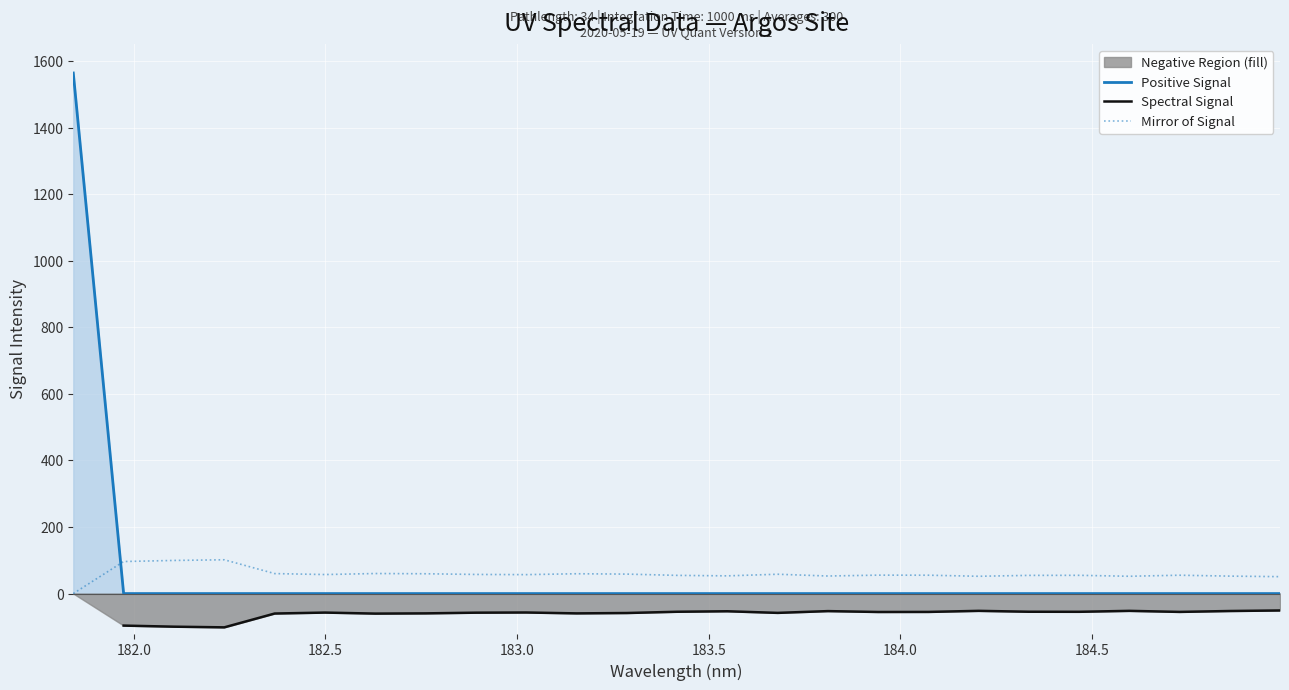

Reading left to right, list all the values displayed in this chart.

1564.1	0.0	0.0	0.0	0.0	0.0	0.0	0.0	0.0	0.0	0.0	0.0	0.0	0.0	0.0	0.0	0.0	0.0	0.0	0.0	0.0	0.0	0.0	0.0	0.0